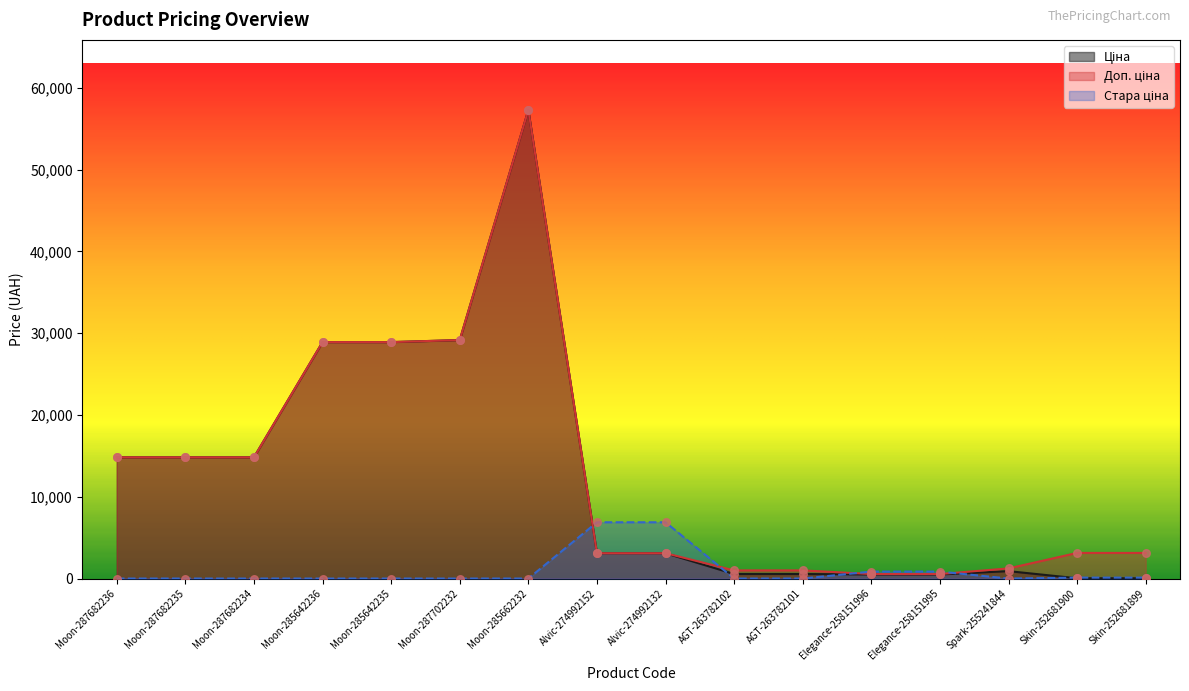

What are all the series names shown in the legend?

Ціна, Доп. ціна, Стара ціна